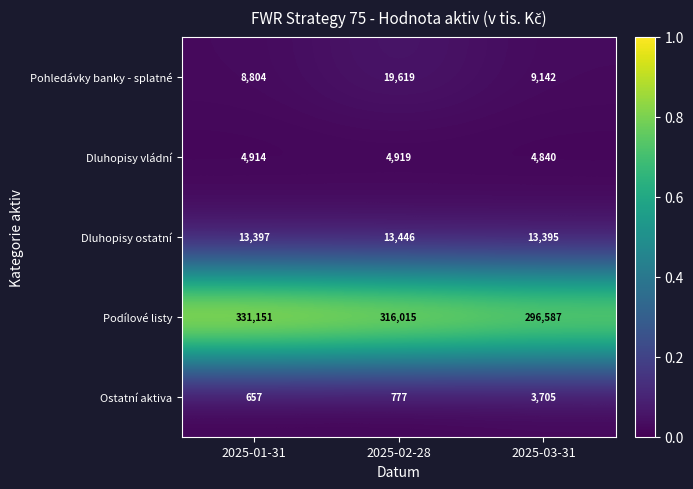

The Dluhopisy vládní series shows 4919 at 2025-02-28. True or false?

True